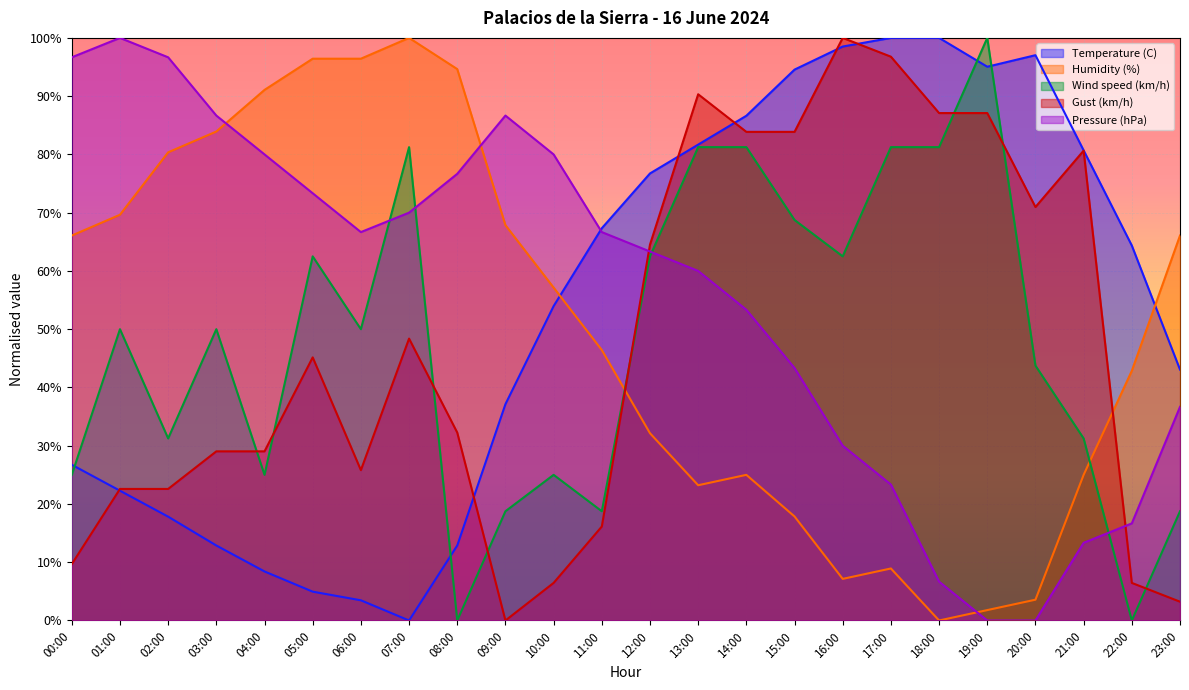

What is the label of the 22nd point from the right?

02:00